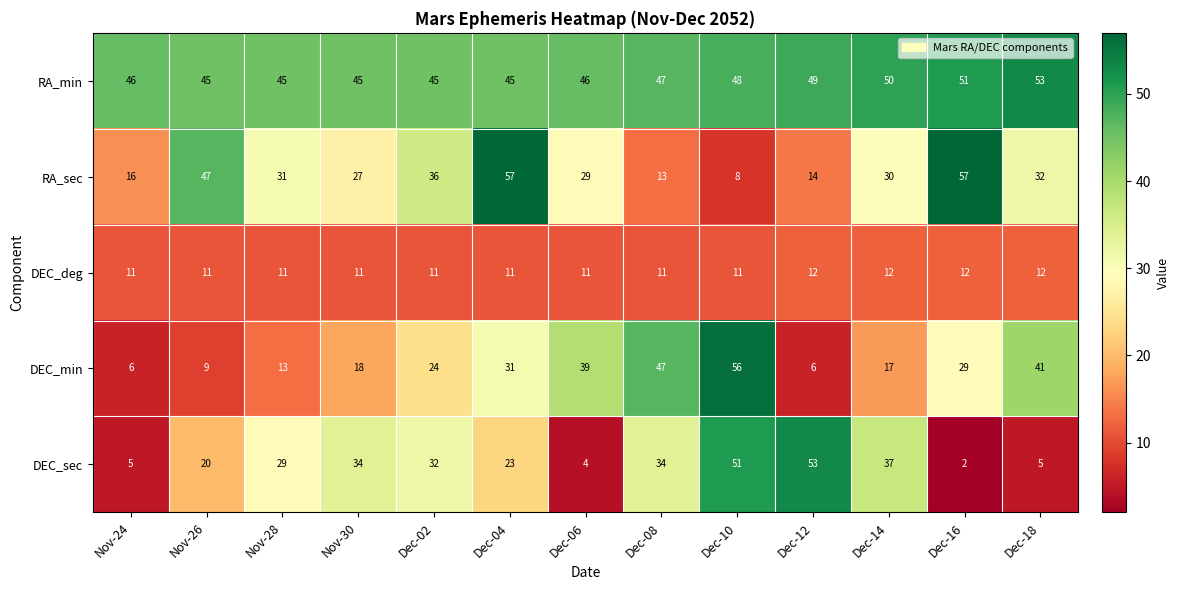

The value of RA_min at Dec-16 is 84. True or false?

False